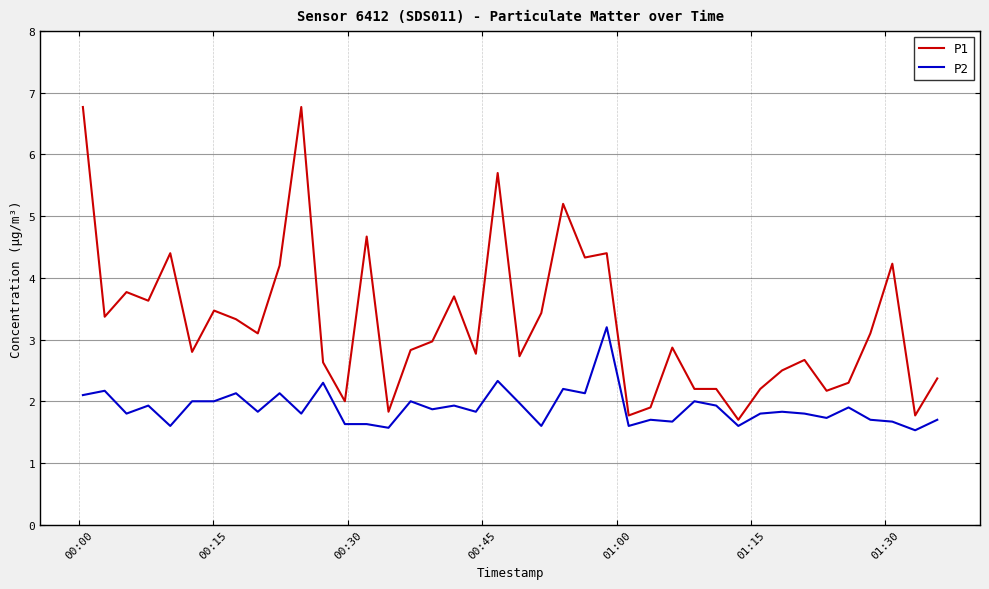

Does the chart display data point markers on the line(s)?

No